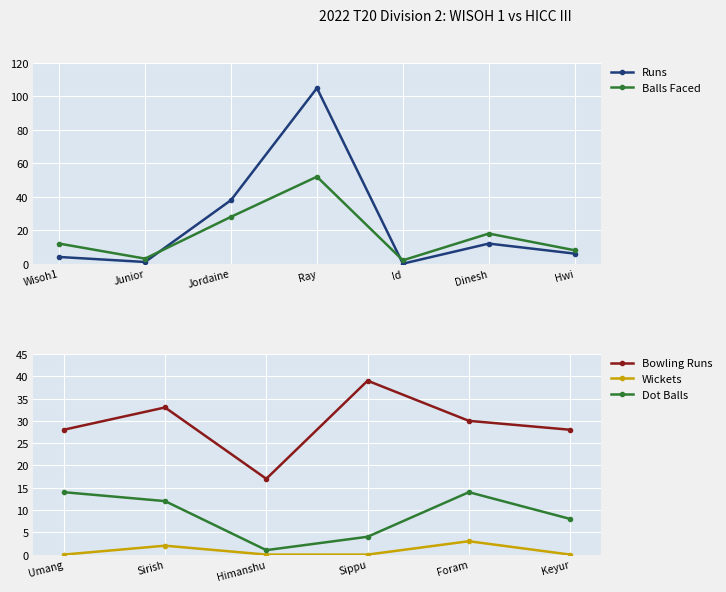

True or false: Runs and Balls Faced intersect in this chart.

True